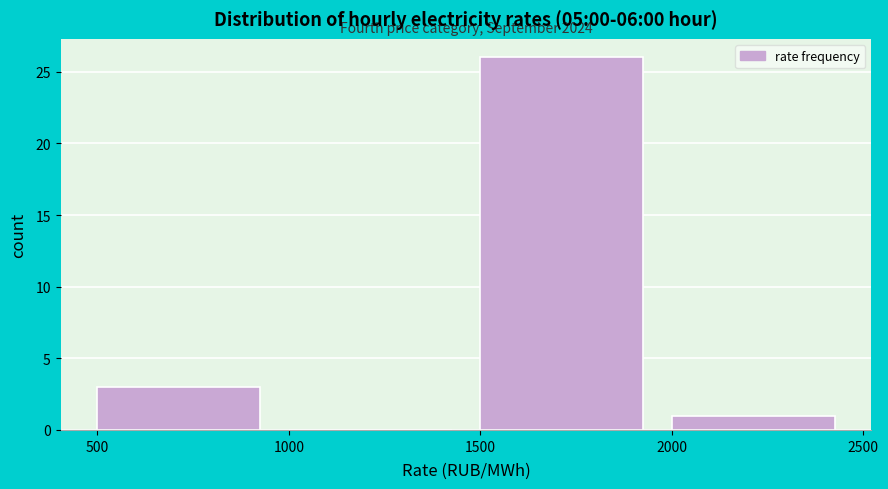

Which range on the x-axis has the tallest bar?

1500 to 2000